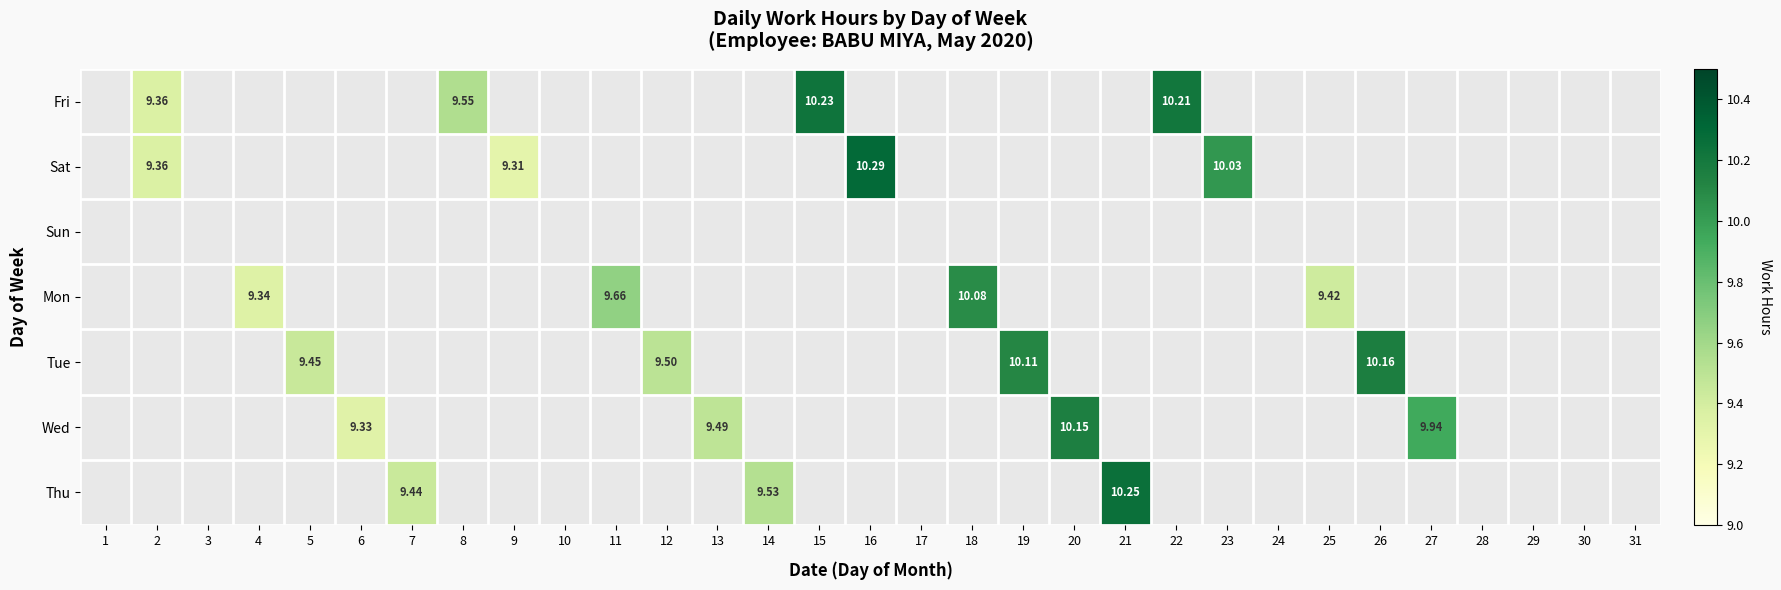

The value of Mon at 5 is 0.0. True or false?

True